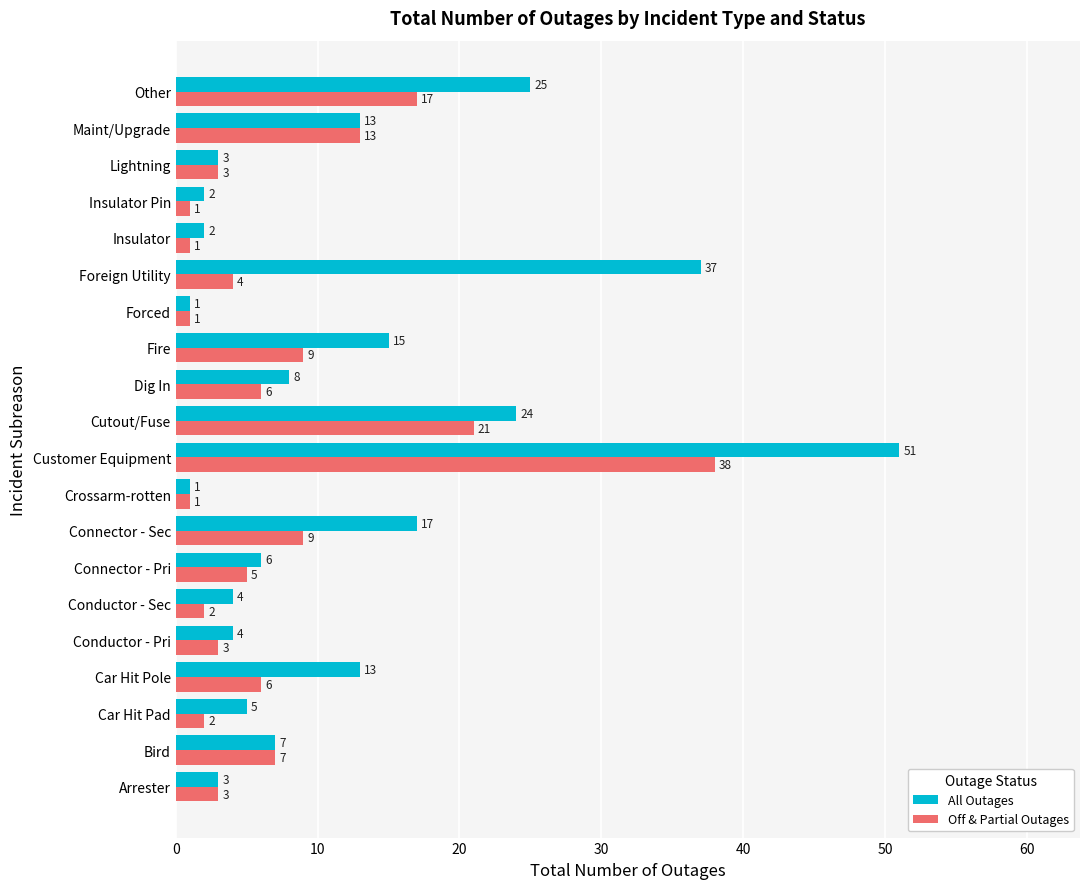

The value of Off & Partial Outages at Lightning is 5. True or false?

False